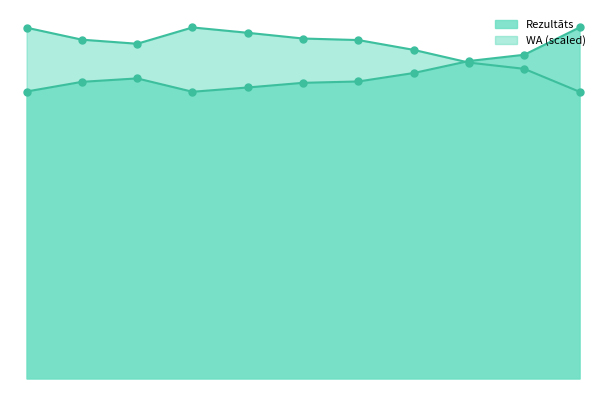

Is the value of Rezultāts at Juris Gailis greater than the value of WA at Juris Gailis?

No